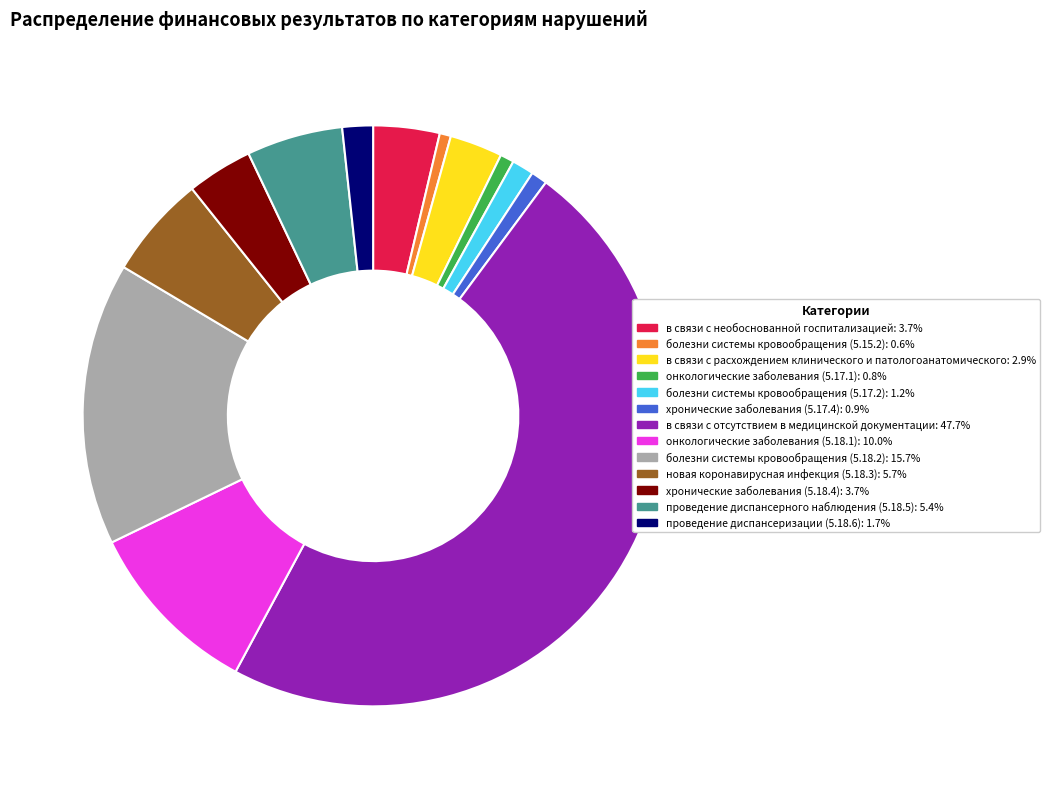

Do в связи с необоснованной госпитализацией and онкологические заболевания (5.18.1) together represent more than half of the pie?

No